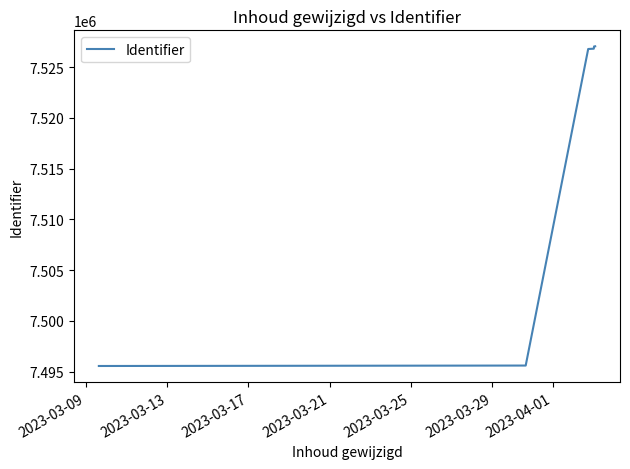

How many series are shown in this chart?

1